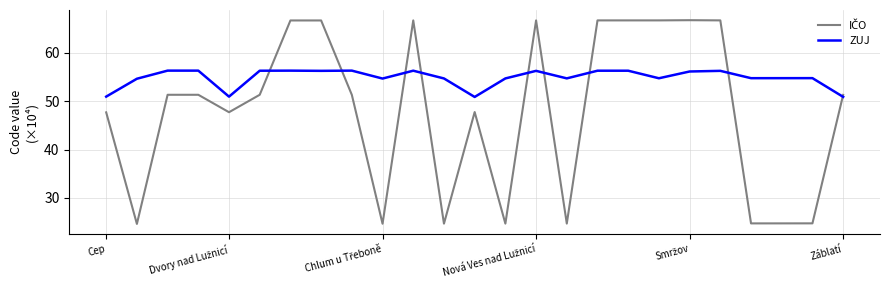

What is the minimum value shown in the chart?

24.6